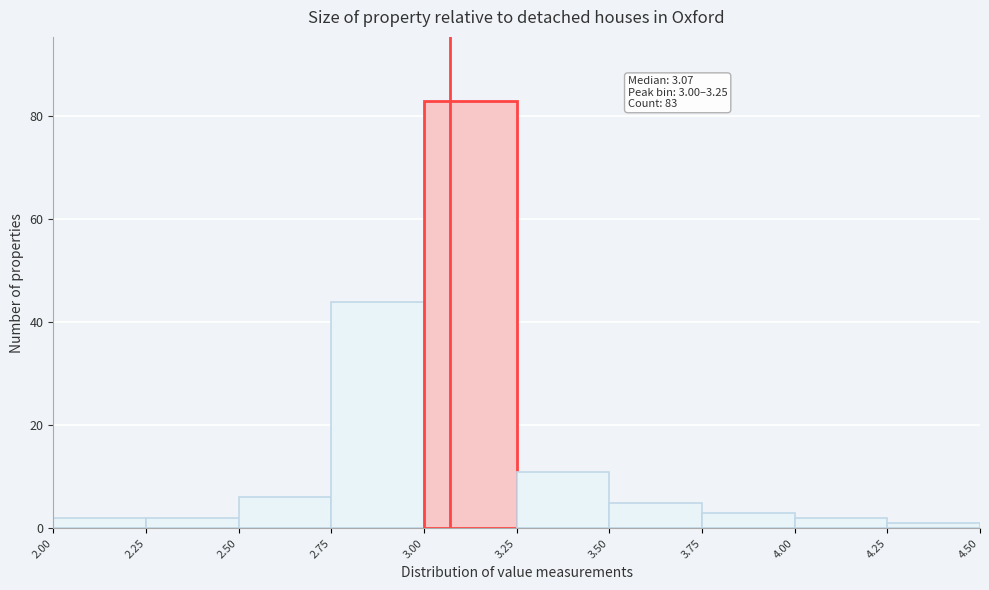

Which range on the x-axis has the tallest bar?

3.00 to 3.25